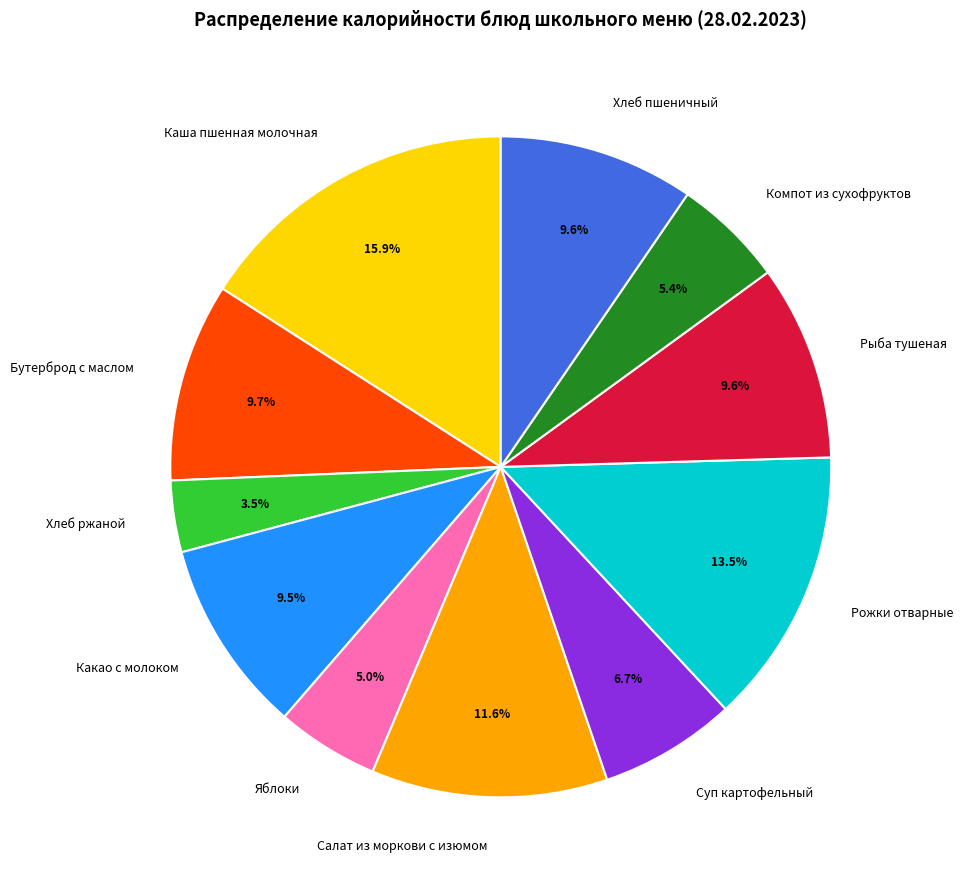

Does any single category account for the majority?

No